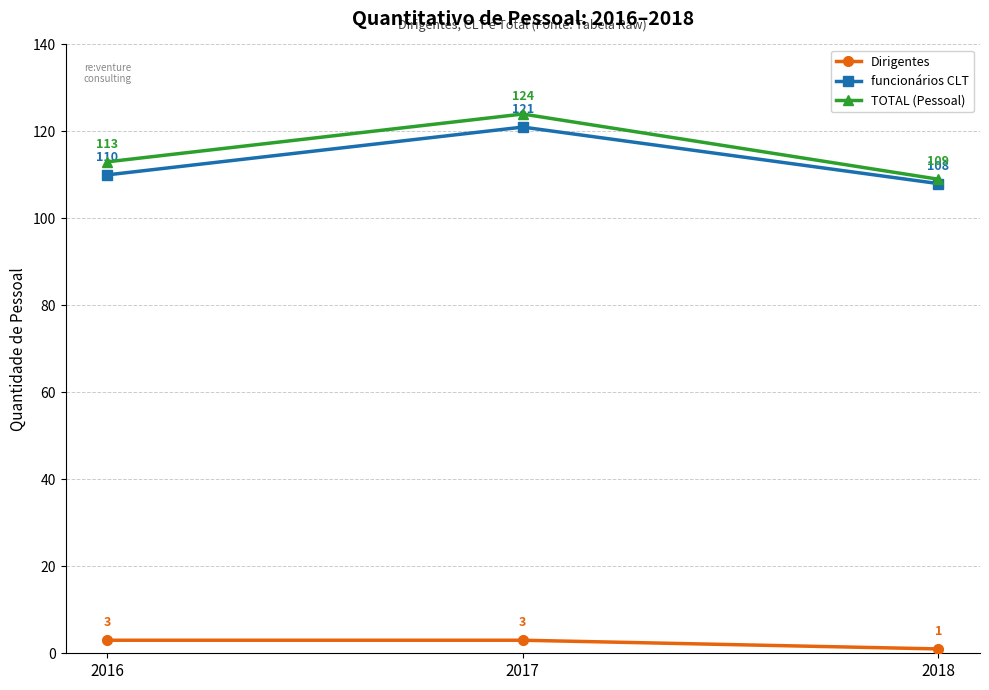

Count the Dirigentes values in the range 1 to 3.

3